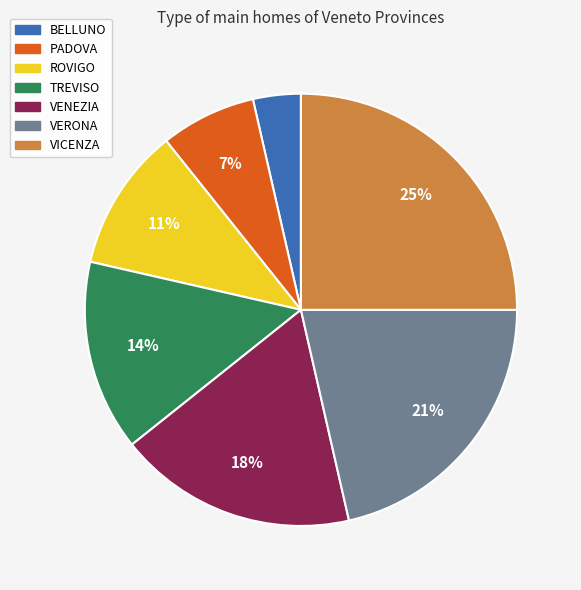

What percentage is the BELLUNO slice, to the nearest percent?

4%